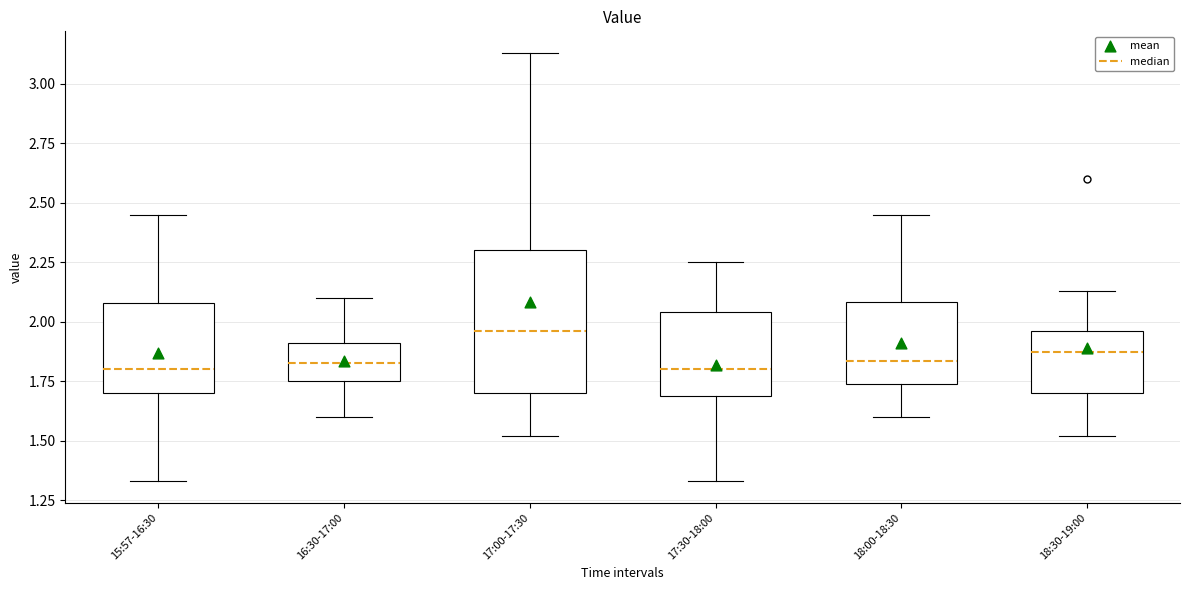

Reading left to right, read every box against the y-axis: the position of its median line, the range the box covers, and the ends of its whiskers. The values are not printed on the chart, so give them approximately, as read against the axis.

15:57-16:30: median 1.80, box 1.70 to 2.10, whiskers 1.35 to 2.45
16:30-17:00: median 1.85, box 1.75 to 1.90, whiskers 1.60 to 2.10
17:00-17:30: median 1.95, box 1.70 to 2.30, whiskers 1.50 to 3.15
17:30-18:00: median 1.80, box 1.70 to 2.05, whiskers 1.35 to 2.25
18:00-18:30: median 1.85, box 1.75 to 2.10, whiskers 1.60 to 2.45
18:30-19:00: median 1.90, box 1.70 to 1.95, whiskers 1.50 to 2.15